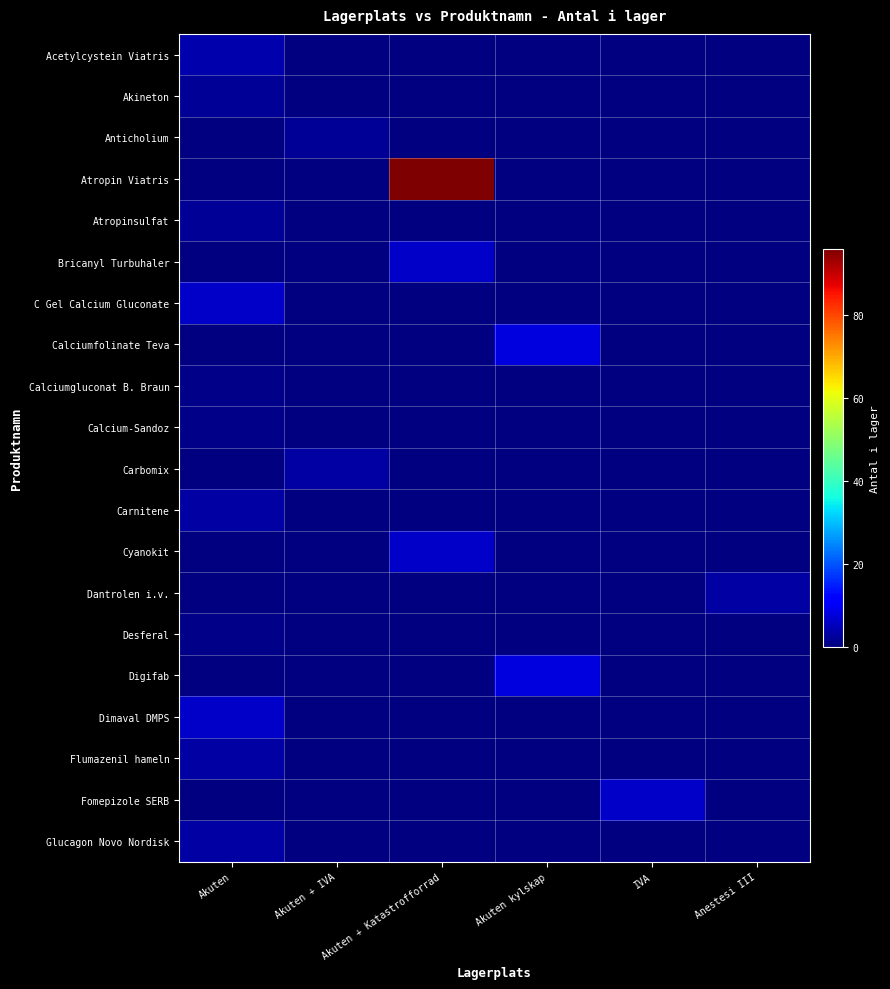

What is the difference between the highest and lowest values at Akuten?

6